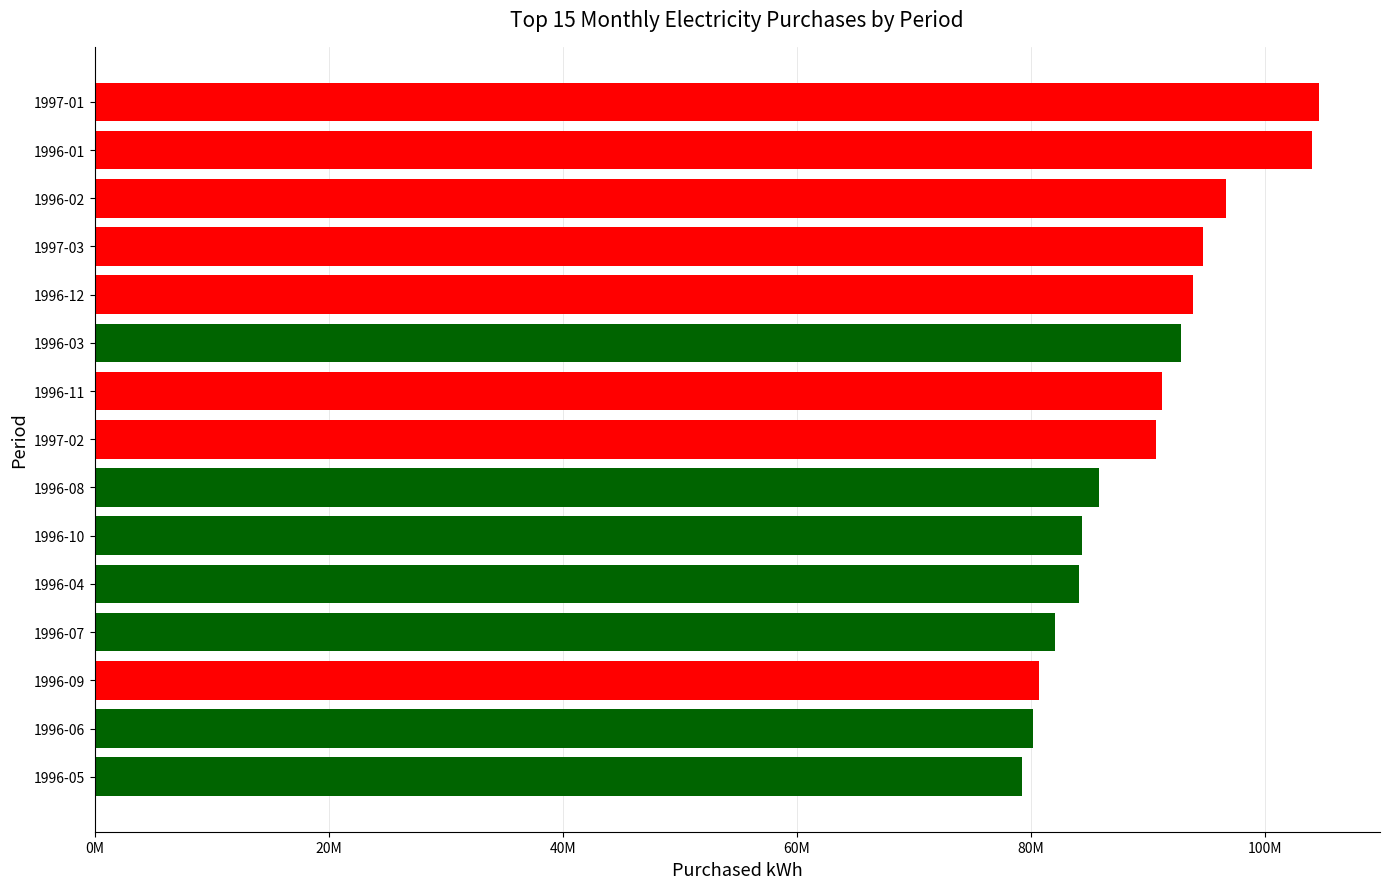

Does the chart contain any negative values?

No